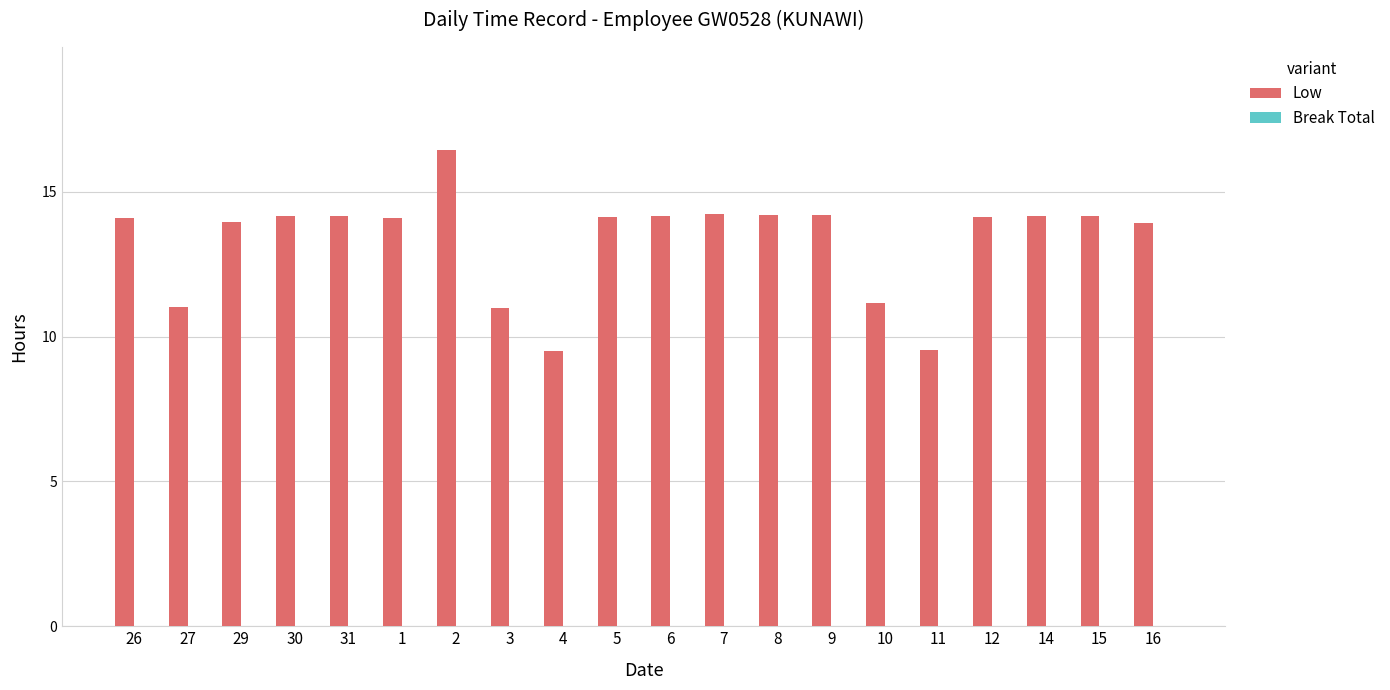

What is the sum of all values?

266.5